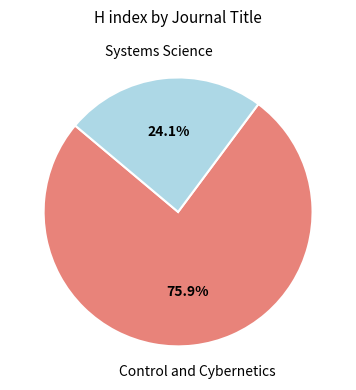

Is there a majority slice in this chart?

Yes